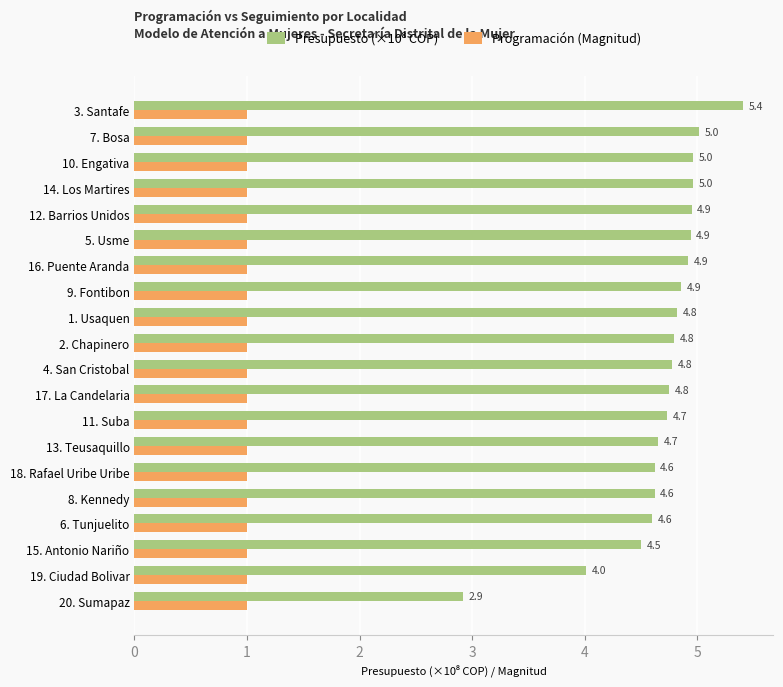

What is the sum of all Programación (Magnitud) values?

20.0